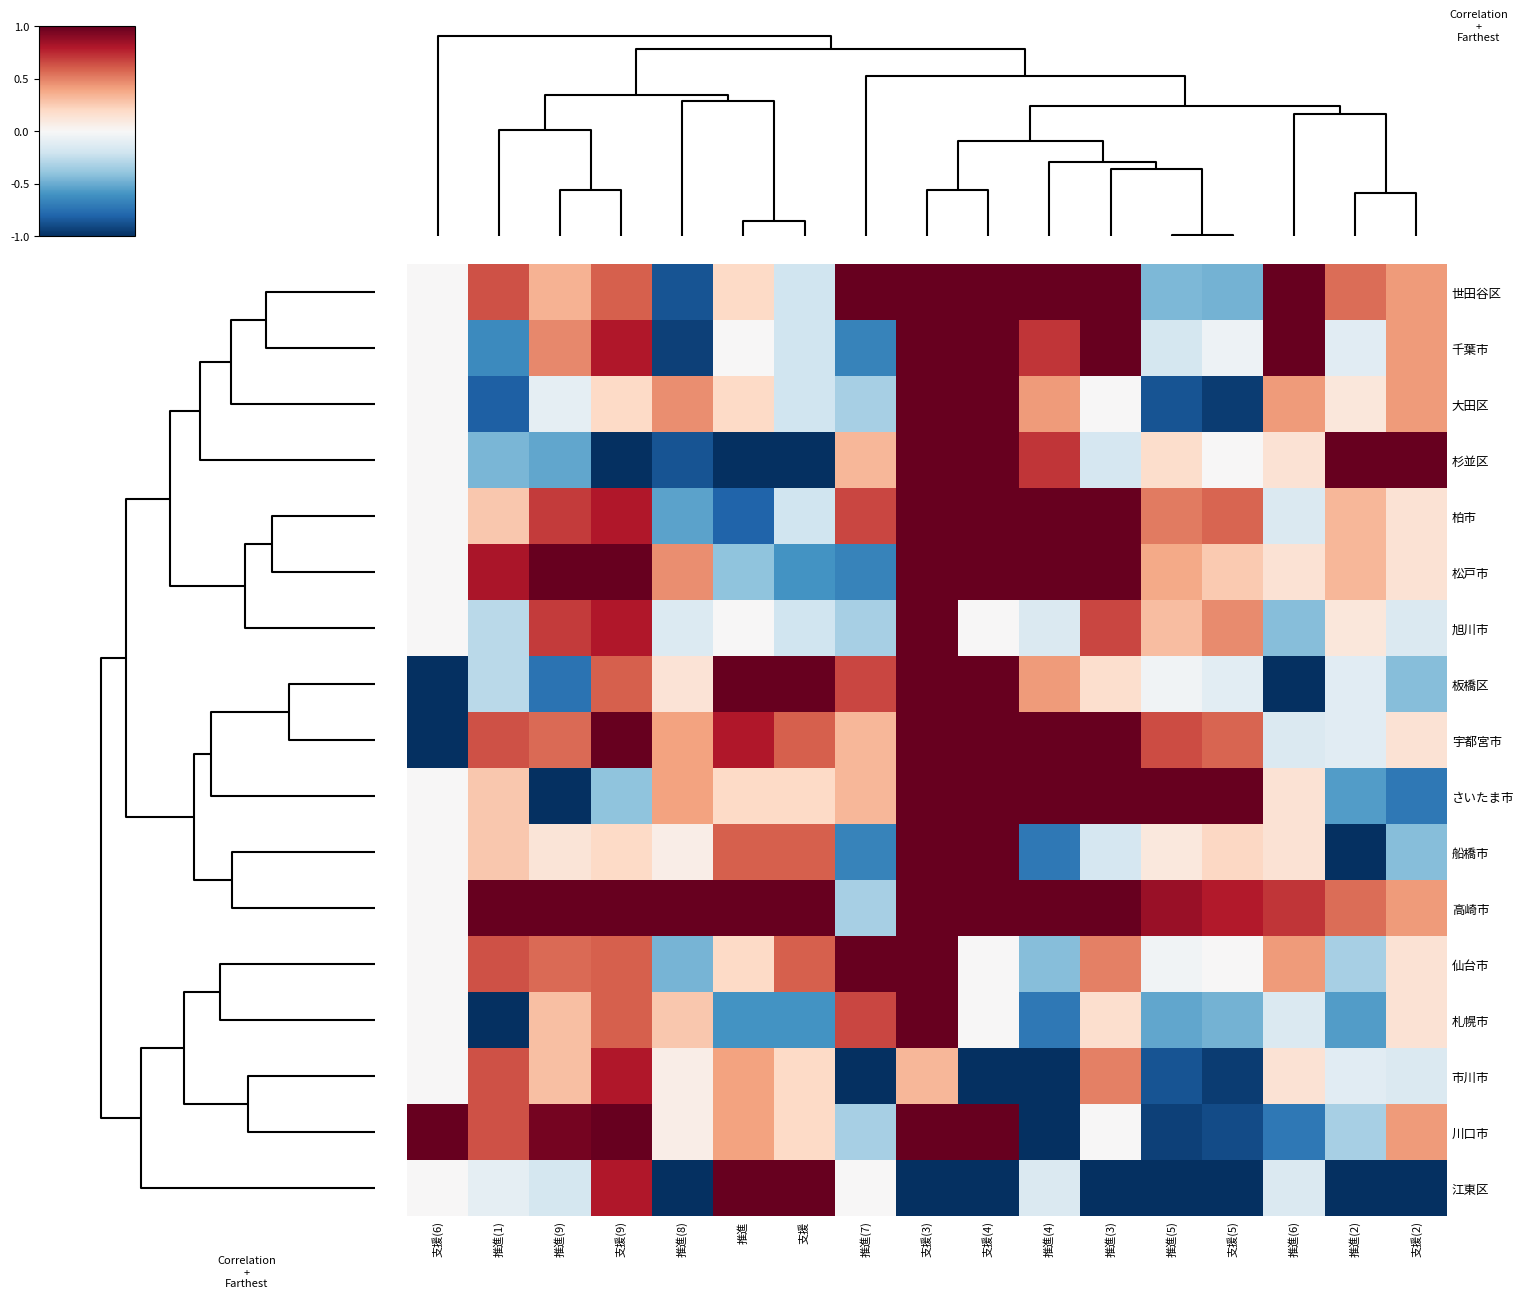

Reading left to right, what are all the values shown in this chart?

世田谷区: 支援(6)=0.0	推進(1)=0.6	推進(9)=0.3	支援(9)=0.6	推進(8)=-0.9	推進=0.2	支援=-0.2	推進(7)=1.0	支援(3)=1.0	支援(4)=1.0	推進(4)=1.0	推進(3)=1.0	推進(5)=-0.4	支援(5)=-0.5	推進(6)=1.0	推進(2)=0.6	支援(2)=0.4
千葉市: 支援(6)=0.0	推進(1)=-0.6	推進(9)=0.5	支援(9)=0.8	推進(8)=-0.9	推進=0.0	支援=-0.2	推進(7)=-0.7	支援(3)=1.0	支援(4)=1.0	推進(4)=0.7	推進(3)=1.0	推進(5)=-0.2	支援(5)=-0.1	推進(6)=1.0	推進(2)=-0.1	支援(2)=0.4
大田区: 支援(6)=0.0	推進(1)=-0.8	推進(9)=-0.1	支援(9)=0.2	推進(8)=0.5	推進=0.2	支援=-0.2	推進(7)=-0.3	支援(3)=1.0	支援(4)=1.0	推進(4)=0.4	推進(3)=0.0	推進(5)=-0.9	支援(5)=-0.9	推進(6)=0.4	推進(2)=0.1	支援(2)=0.4
杉並区: 支援(6)=0.0	推進(1)=-0.5	推進(9)=-0.5	支援(9)=-1.0	推進(8)=-0.9	推進=-1.0	支援=-1.0	推進(7)=0.3	支援(3)=1.0	支援(4)=1.0	推進(4)=0.7	推進(3)=-0.2	推進(5)=0.2	支援(5)=0.0	推進(6)=0.1	推進(2)=1.0	支援(2)=1.0
柏市: 支援(6)=0.0	推進(1)=0.3	推進(9)=0.7	支援(9)=0.8	推進(8)=-0.5	推進=-0.8	支援=-0.2	推進(7)=0.7	支援(3)=1.0	支援(4)=1.0	推進(4)=1.0	推進(3)=1.0	推進(5)=0.5	支援(5)=0.6	推進(6)=-0.1	推進(2)=0.3	支援(2)=0.1
松戸市: 支援(6)=0.0	推進(1)=0.8	推進(9)=1.0	支援(9)=1.0	推進(8)=0.5	推進=-0.4	支援=-0.6	推進(7)=-0.7	支援(3)=1.0	支援(4)=1.0	推進(4)=1.0	推進(3)=1.0	推進(5)=0.4	支援(5)=0.3	推進(6)=0.1	推進(2)=0.3	支援(2)=0.1
旭川市: 支援(6)=0.0	推進(1)=-0.3	推進(9)=0.7	支援(9)=0.8	推進(8)=-0.1	推進=0.0	支援=-0.2	推進(7)=-0.3	支援(3)=1.0	支援(4)=0.0	推進(4)=-0.1	推進(3)=0.7	推進(5)=0.3	支援(5)=0.5	推進(6)=-0.4	推進(2)=0.1	支援(2)=-0.1
板橋区: 支援(6)=-1.0	推進(1)=-0.3	推進(9)=-0.7	支援(9)=0.6	推進(8)=0.1	推進=1.0	支援=1.0	推進(7)=0.7	支援(3)=1.0	支援(4)=1.0	推進(4)=0.4	推進(3)=0.2	推進(5)=-0.0	支援(5)=-0.1	推進(6)=-1.0	推進(2)=-0.1	支援(2)=-0.4
宇都宮市: 支援(6)=-1.0	推進(1)=0.6	推進(9)=0.6	支援(9)=1.0	推進(8)=0.4	推進=0.8	支援=0.6	推進(7)=0.3	支援(3)=1.0	支援(4)=1.0	推進(4)=1.0	推進(3)=1.0	推進(5)=0.7	支援(5)=0.6	推進(6)=-0.1	推進(2)=-0.1	支援(2)=0.1
さいたま市: 支援(6)=0.0	推進(1)=0.3	推進(9)=-1.0	支援(9)=-0.4	推進(8)=0.4	推進=0.2	支援=0.2	推進(7)=0.3	支援(3)=1.0	支援(4)=1.0	推進(4)=1.0	推進(3)=1.0	推進(5)=1.0	支援(5)=1.0	推進(6)=0.1	推進(2)=-0.6	支援(2)=-0.7
船橋市: 支援(6)=0.0	推進(1)=0.3	推進(9)=0.1	支援(9)=0.2	推進(8)=0.1	推進=0.6	支援=0.6	推進(7)=-0.7	支援(3)=1.0	支援(4)=1.0	推進(4)=-0.7	推進(3)=-0.2	推進(5)=0.1	支援(5)=0.2	推進(6)=0.1	推進(2)=-1.0	支援(2)=-0.4
高崎市: 支援(6)=0.0	推進(1)=1.0	推進(9)=1.0	支援(9)=1.0	推進(8)=1.0	推進=1.0	支援=1.0	推進(7)=-0.3	支援(3)=1.0	支援(4)=1.0	推進(4)=1.0	推進(3)=1.0	推進(5)=0.9	支援(5)=0.8	推進(6)=0.7	推進(2)=0.6	支援(2)=0.4
仙台市: 支援(6)=0.0	推進(1)=0.6	推進(9)=0.6	支援(9)=0.6	推進(8)=-0.5	推進=0.2	支援=0.6	推進(7)=1.0	支援(3)=1.0	支援(4)=0.0	推進(4)=-0.4	推進(3)=0.5	推進(5)=-0.0	支援(5)=0.0	推進(6)=0.4	推進(2)=-0.3	支援(2)=0.1
札幌市: 支援(6)=0.0	推進(1)=-1.0	推進(9)=0.3	支援(9)=0.6	推進(8)=0.3	推進=-0.6	支援=-0.6	推進(7)=0.7	支援(3)=1.0	支援(4)=0.0	推進(4)=-0.7	推進(3)=0.2	推進(5)=-0.5	支援(5)=-0.5	推進(6)=-0.1	推進(2)=-0.6	支援(2)=0.1
市川市: 支援(6)=0.0	推進(1)=0.6	推進(9)=0.3	支援(9)=0.8	推進(8)=0.1	推進=0.4	支援=0.2	推進(7)=-1.0	支援(3)=0.3	支援(4)=-1.0	推進(4)=-1.0	推進(3)=0.5	推進(5)=-0.9	支援(5)=-0.9	推進(6)=0.1	推進(2)=-0.1	支援(2)=-0.1
川口市: 支援(6)=1.0	推進(1)=0.6	推進(9)=1.0	支援(9)=1.0	推進(8)=0.1	推進=0.4	支援=0.2	推進(7)=-0.3	支援(3)=1.0	支援(4)=1.0	推進(4)=-1.0	推進(3)=0.0	推進(5)=-0.9	支援(5)=-0.9	推進(6)=-0.7	推進(2)=-0.3	支援(2)=0.4
江東区: 支援(6)=0.0	推進(1)=-0.1	推進(9)=-0.2	支援(9)=0.8	推進(8)=-1.0	推進=1.0	支援=1.0	推進(7)=0.0	支援(3)=-1.0	支援(4)=-1.0	推進(4)=-0.1	推進(3)=-1.0	推進(5)=-1.0	支援(5)=-1.0	推進(6)=-0.1	推進(2)=-1.0	支援(2)=-1.0